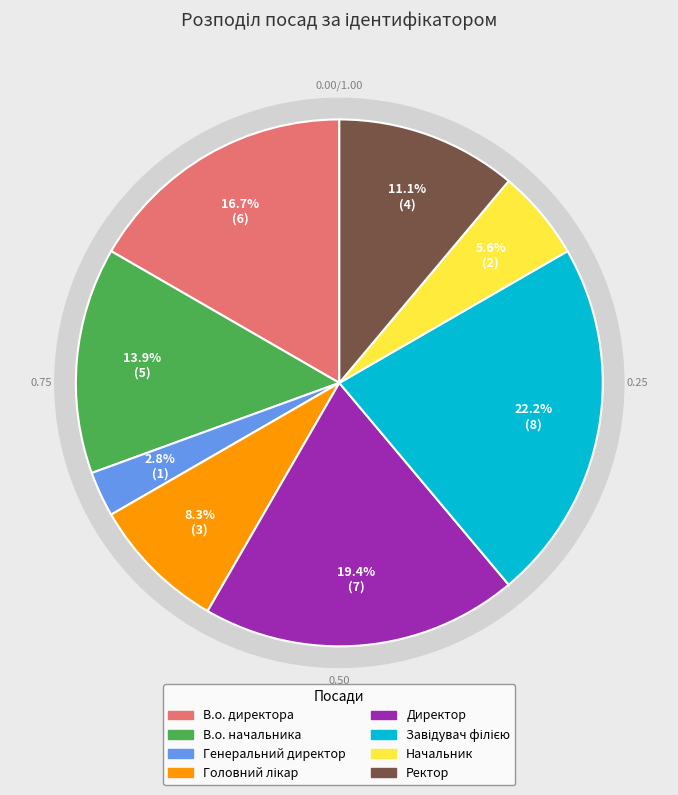

Does any single category account for the majority?

No